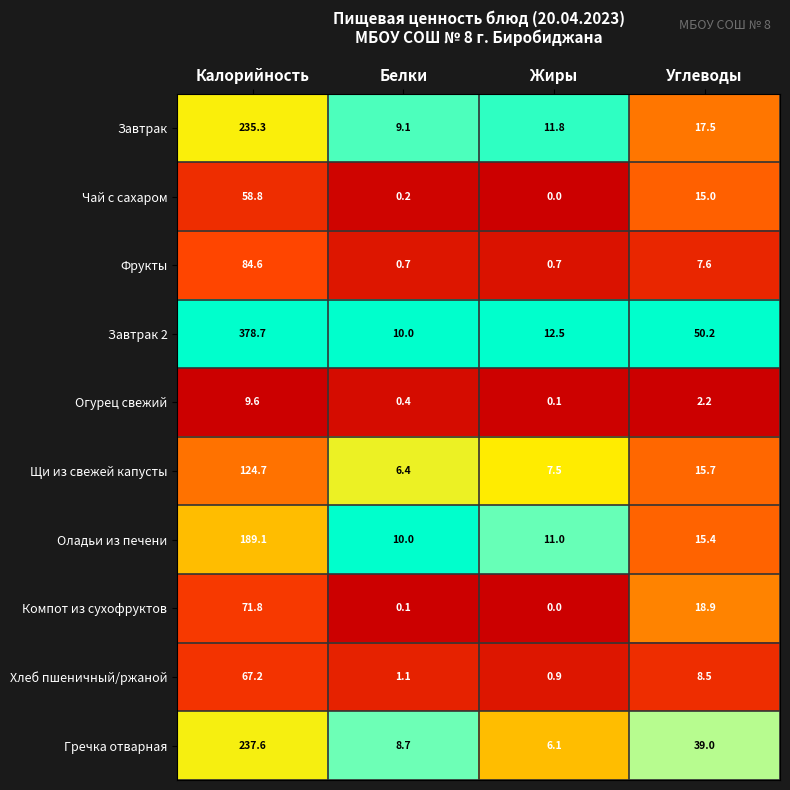

Between Жиры and Углеводы, which series saw the biggest shift?

Завтрак 2